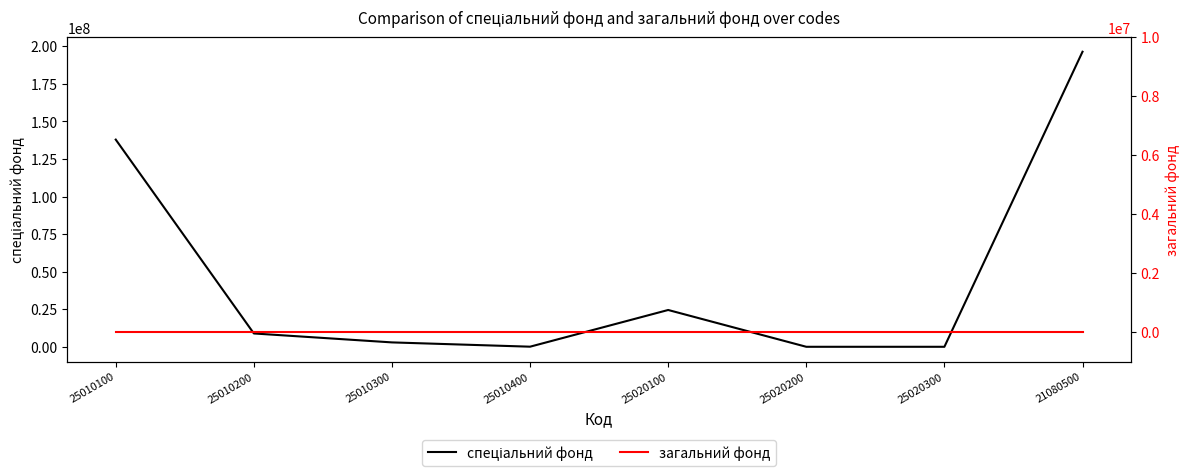

Is it true that спеціальний фонд equals 8868706.6 at 25010200?

True